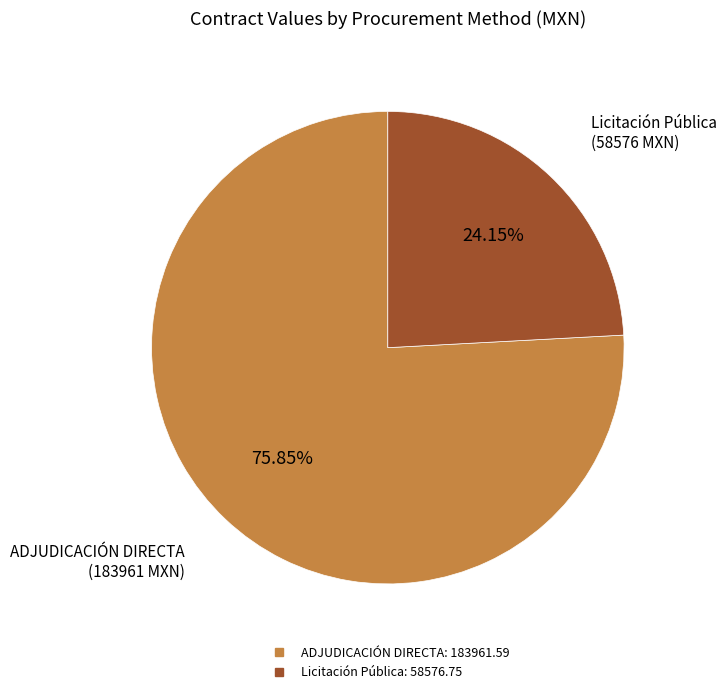

Is there any slice that represents more than half of the pie?

Yes